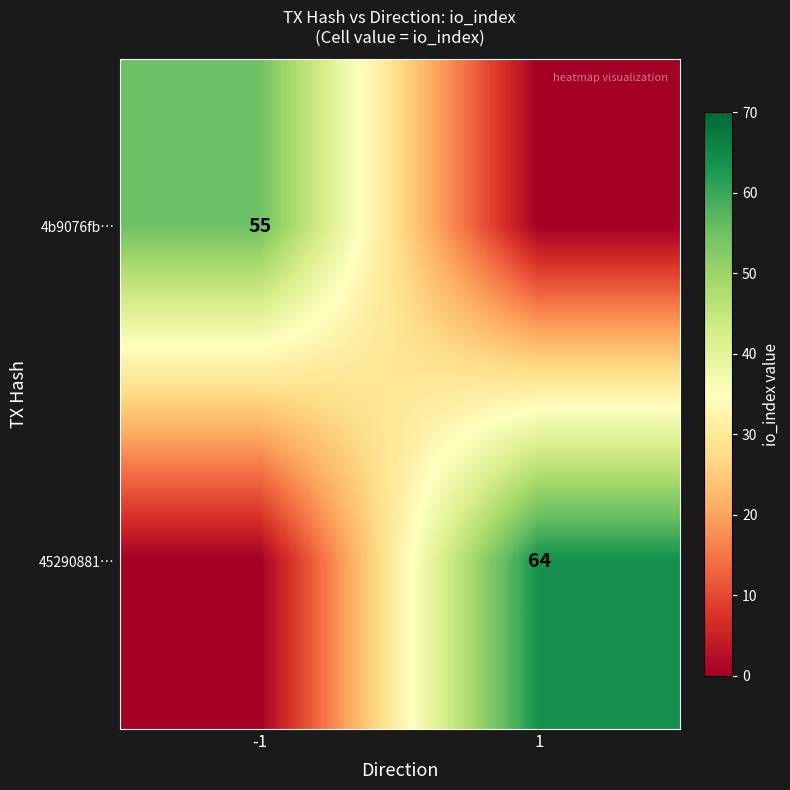

At how many categories does at least one series exceed 42?

2